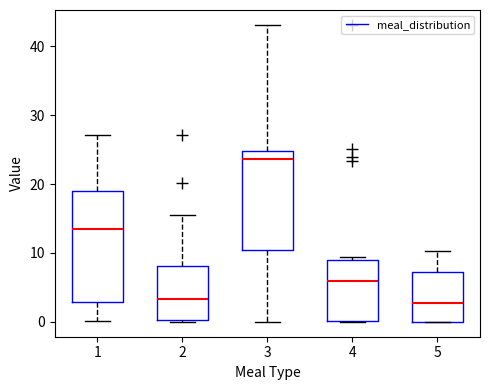

Which box has the highest median line?

3